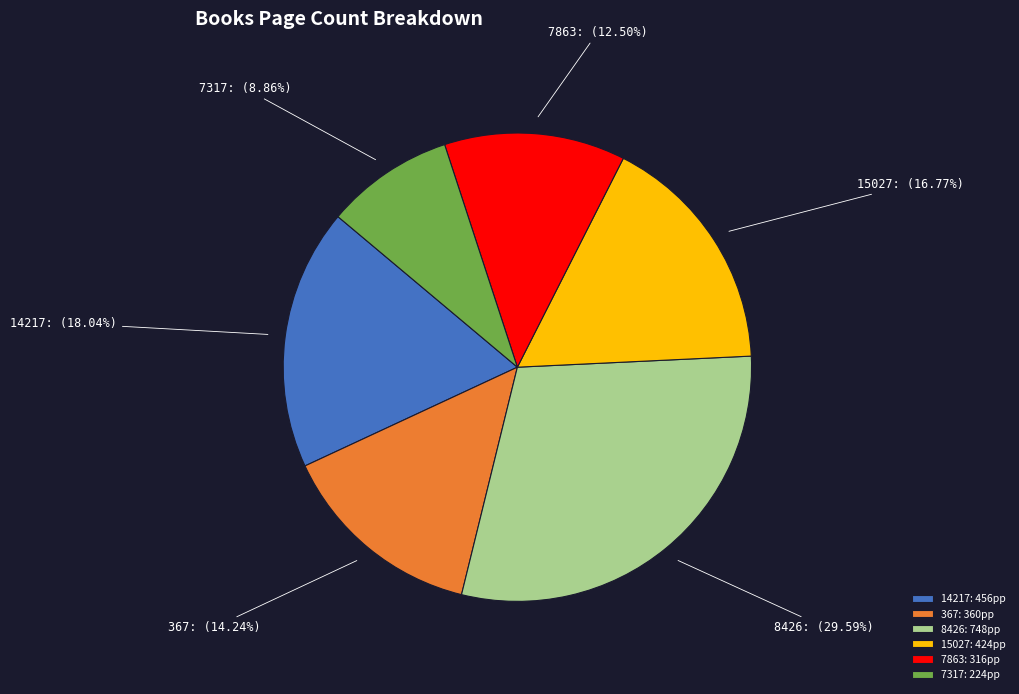

How much of the chart is everything except 14217?

82.0%